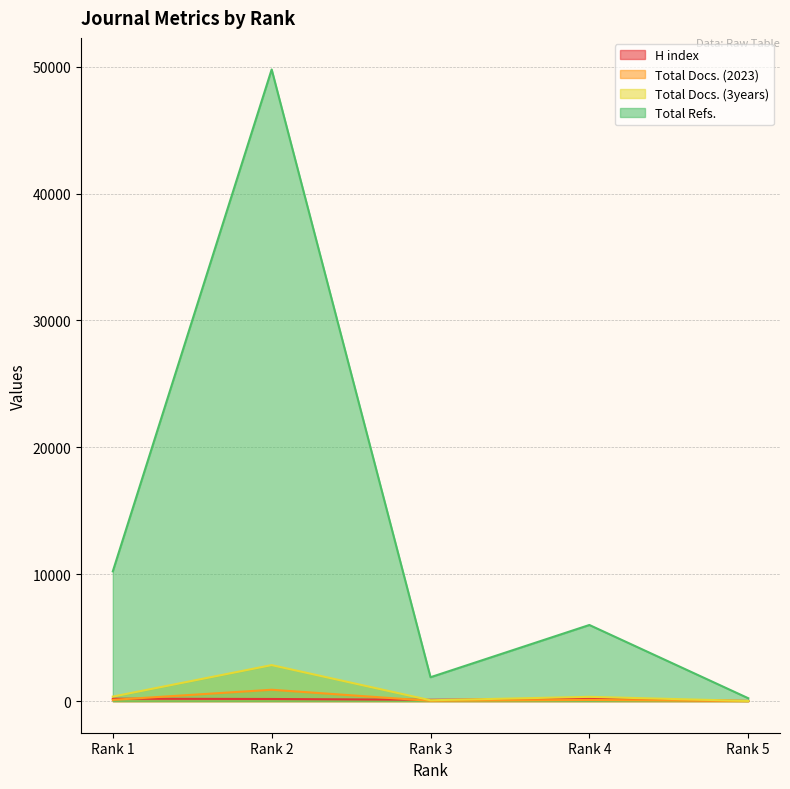

What are all the series names shown in the legend?

H index, Total Docs. (2023), Total Docs. (3years), Total Refs.